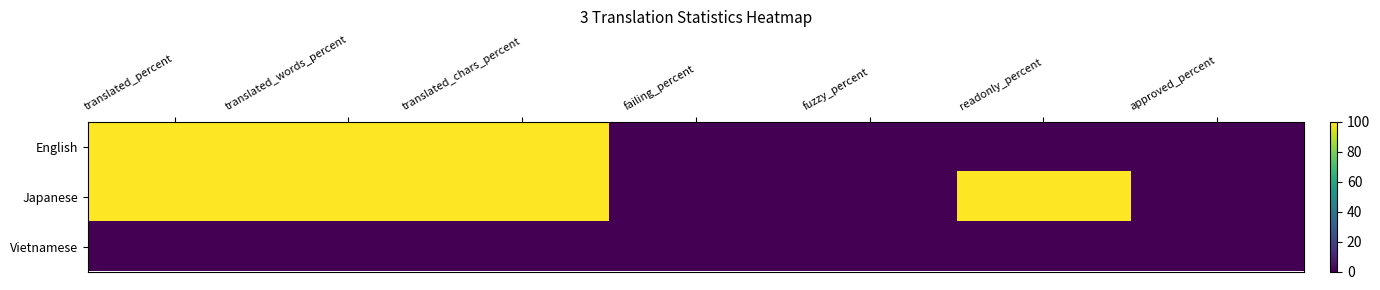

Rank the series by their average value, from highest to lowest.

Japanese, English, Vietnamese